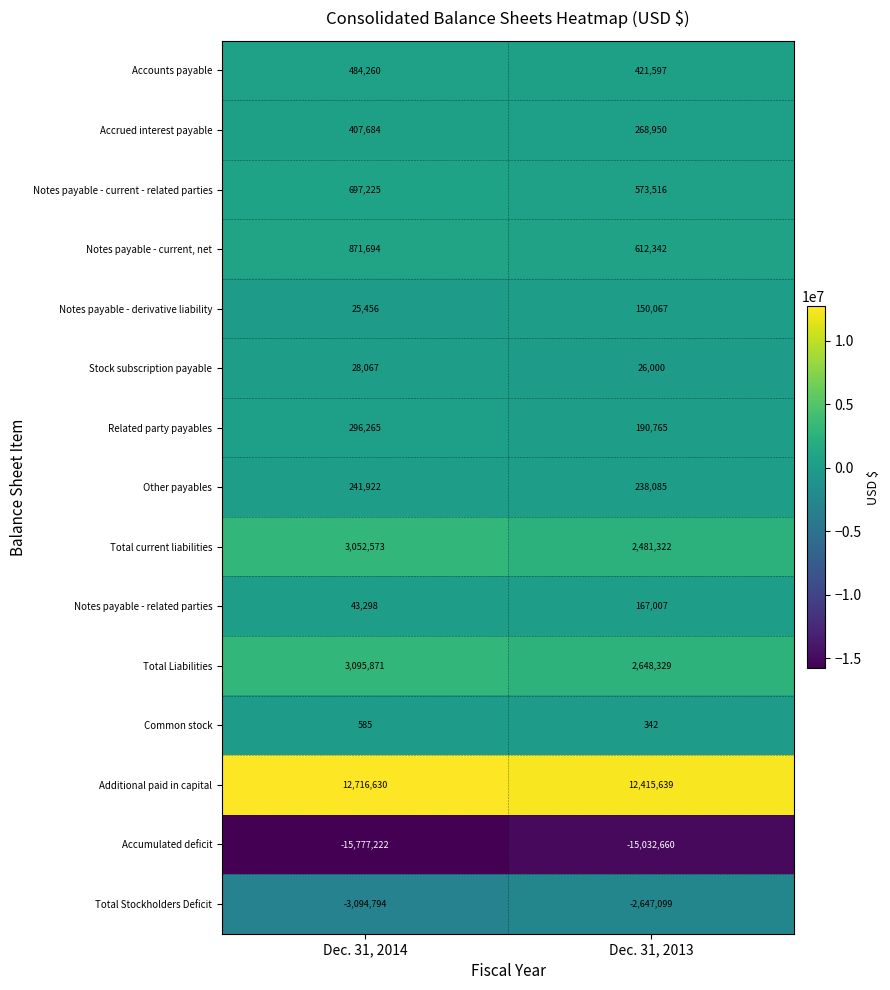

The value of Additional paid in capital at Dec. 31, 2014 is 18190480. True or false?

False